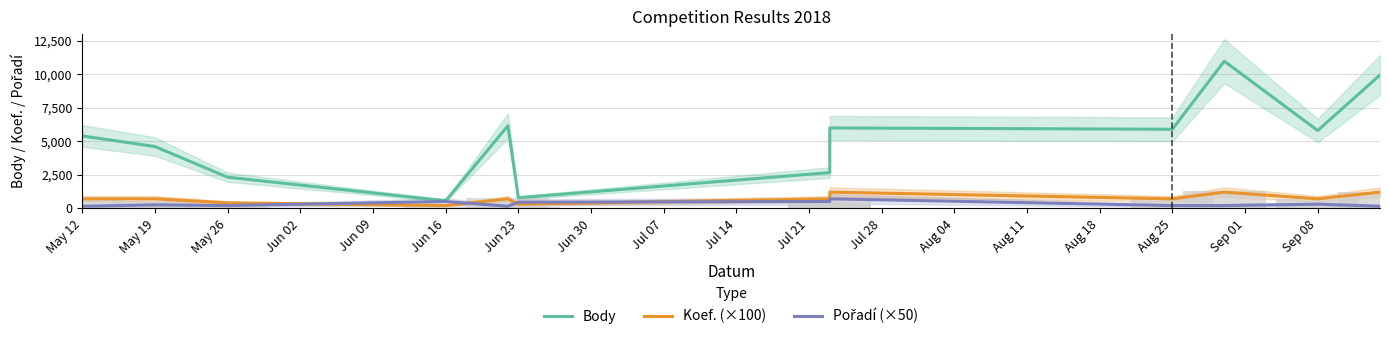

The Pořadí (×50) series shows 47 at May 26. True or false?

False